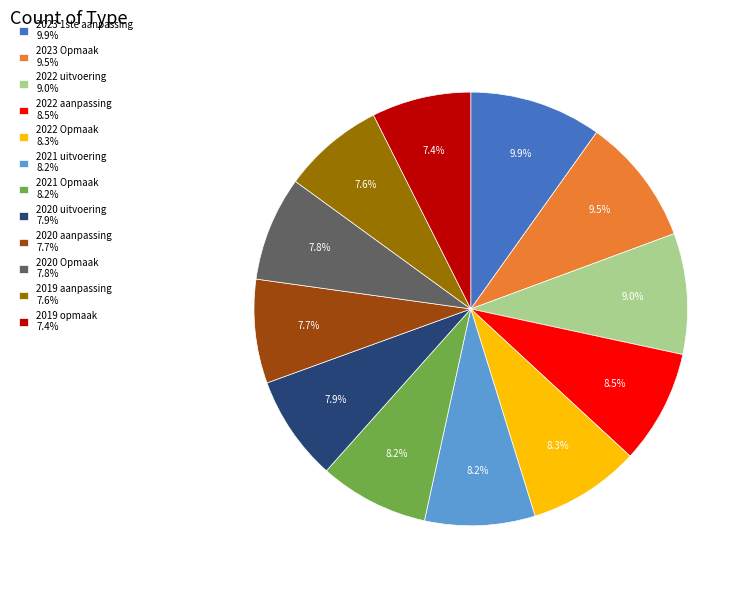

Does any single category account for the majority?

No